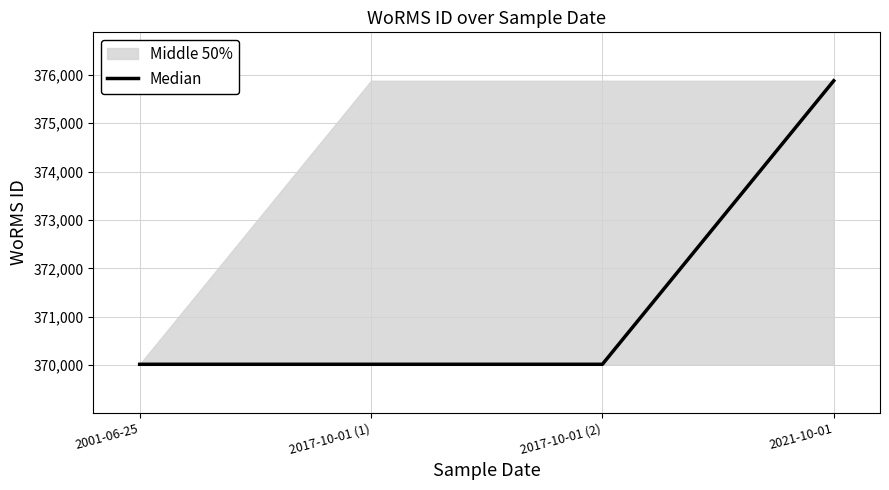

How many lines are shown in the chart?

1